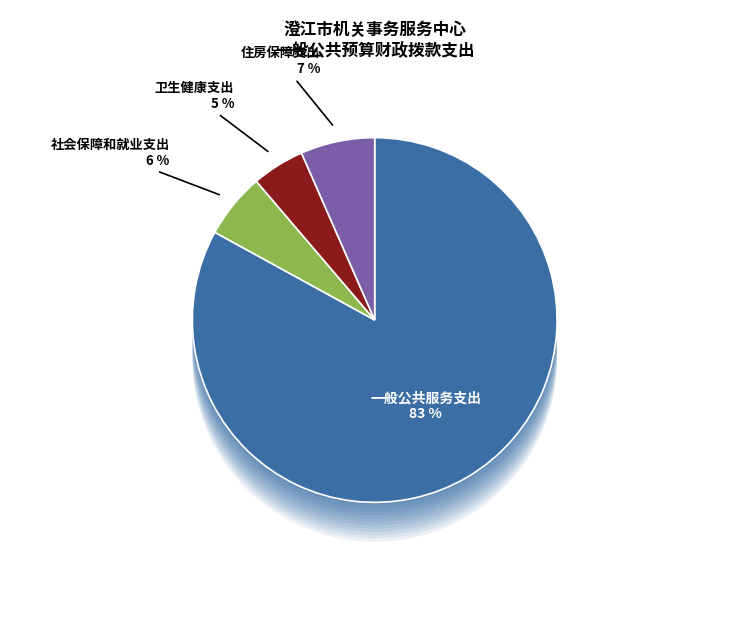

Rank the categories by value from highest to lowest.

一般公共服务支出, 住房保障支出, 社会保障和就业支出, 卫生健康支出